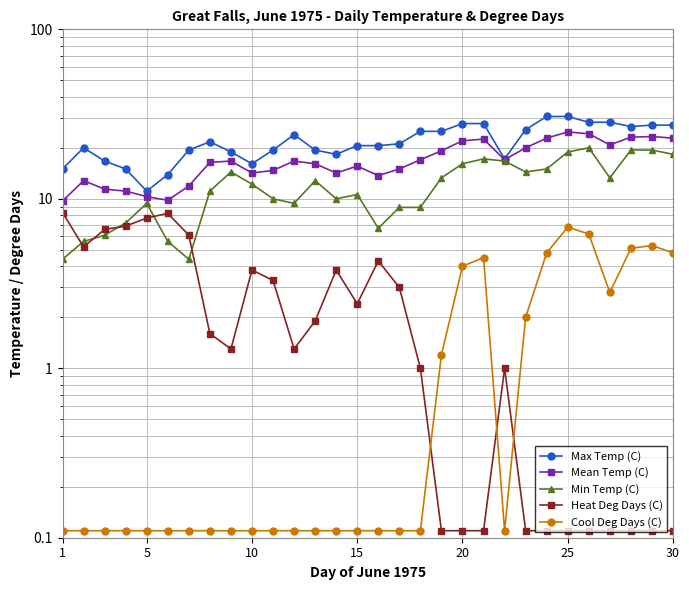

How many data points in Heat Deg Days (C) are above 1?

17